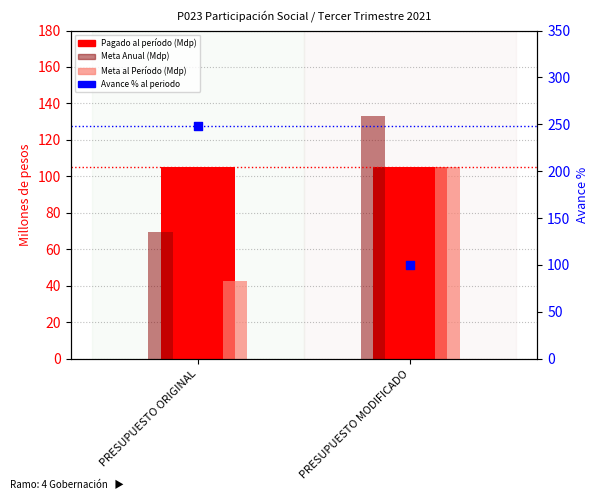

Which series has the largest total across all categories?

Avance % al periodo